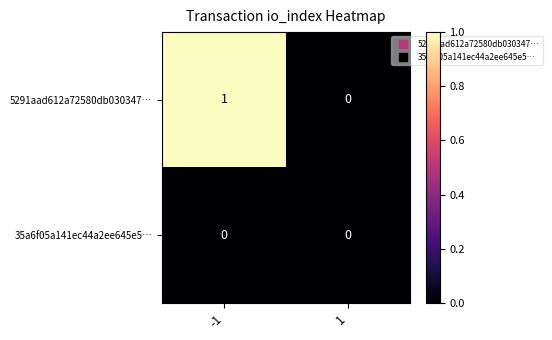

The value of 35a6f05a141ec44a2ee645e5… at -1 is 0. True or false?

True